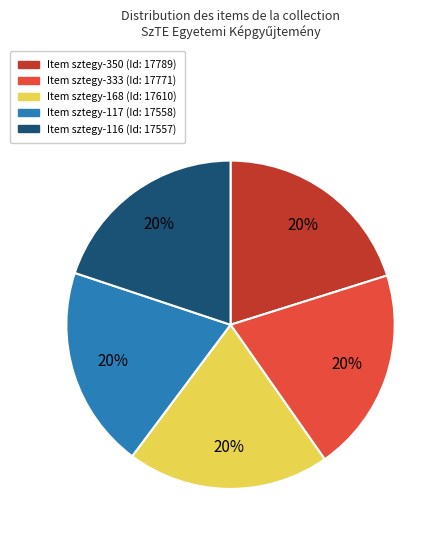

To the nearest percent, what is the average slice percentage?

20%